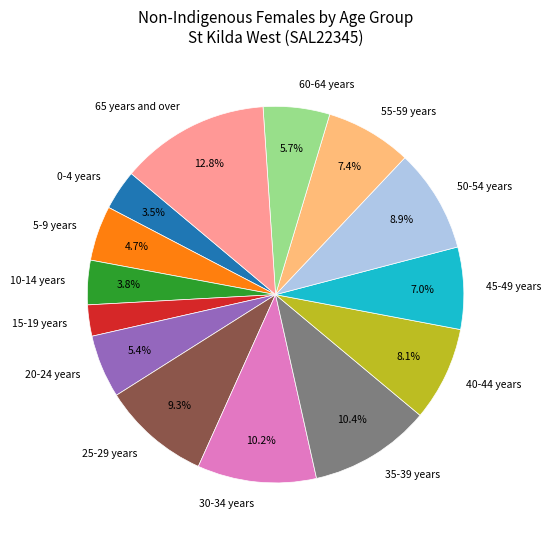

Which category has the biggest portion of the pie?

65 years and over